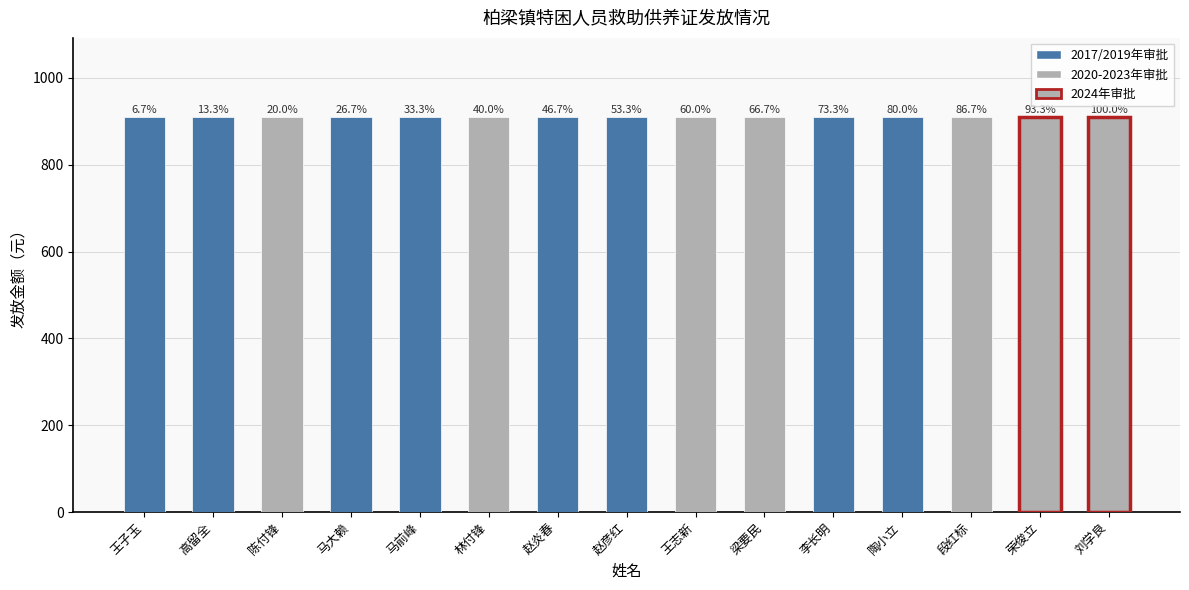

At how many categories does at least one series exceed 337?

15